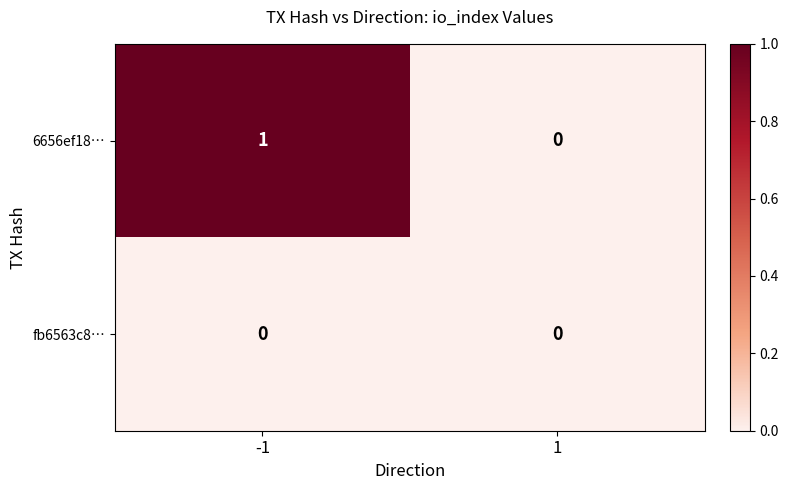

List the series in order of their overall mean, lowest first.

fb6563c8…, 6656ef18…